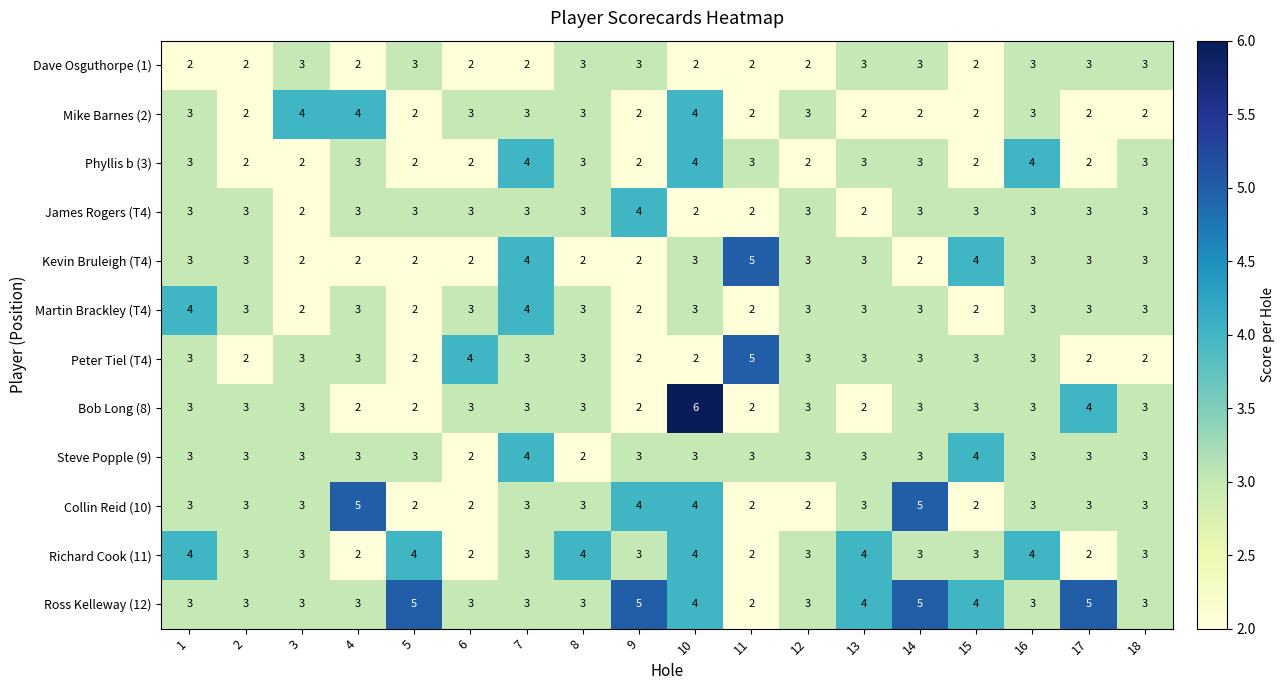

Which series has the largest range (max minus min)?

Bob Long (8)